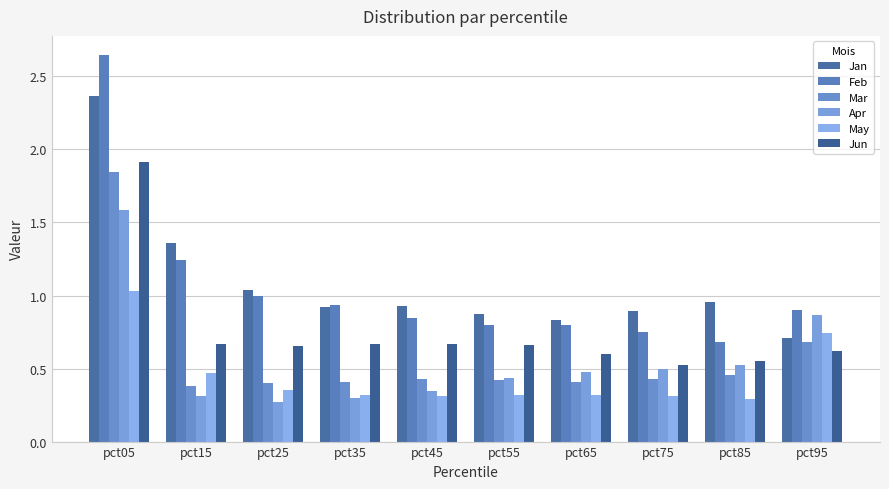

How many bars are there in total?

60